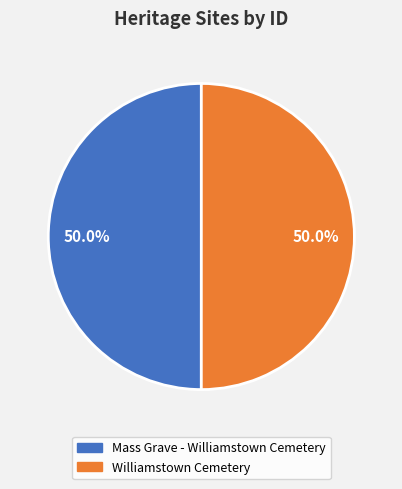

Approximately how many times larger is the value at Mass Grave - Williamstown Cemetery compared to Williamstown Cemetery?

1.0